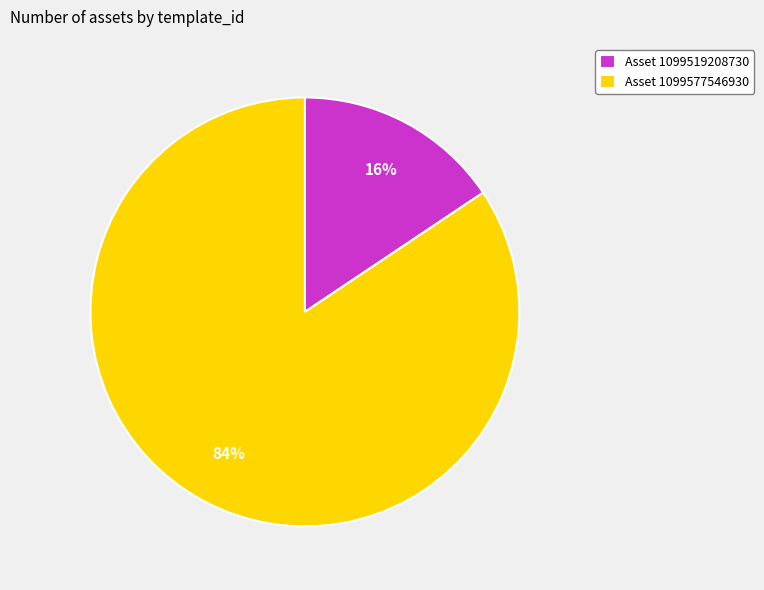

Is the sum of Asset 1099519208730 and Asset 1099577546930 greater than half?

Yes